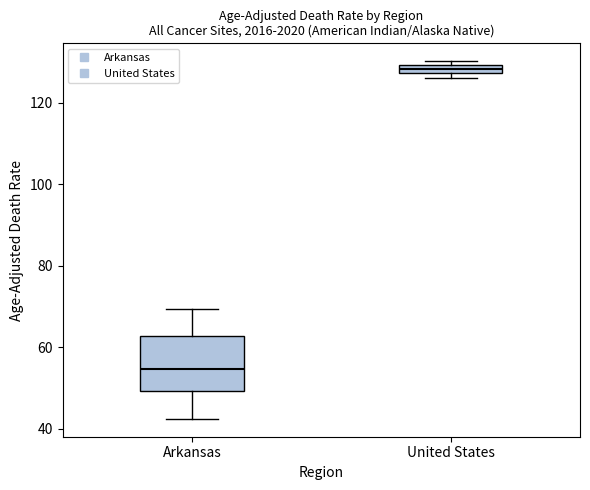

Where does the median line of the box for Arkansas sit on the y-axis? The values are not printed on the chart, so give them approximately, as read against the axis.

54